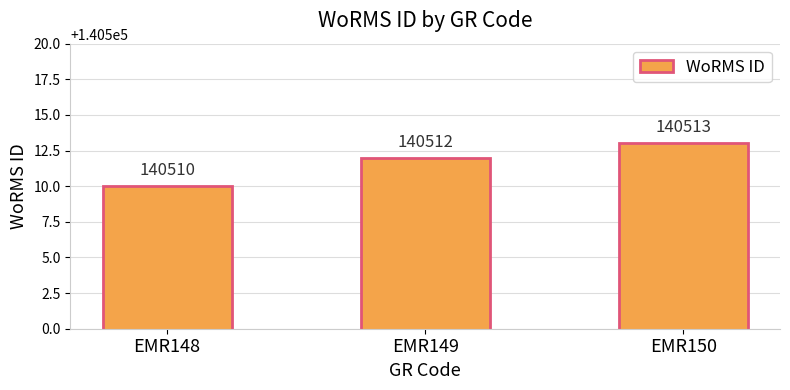

What is the approximate value at EMR148?

140510